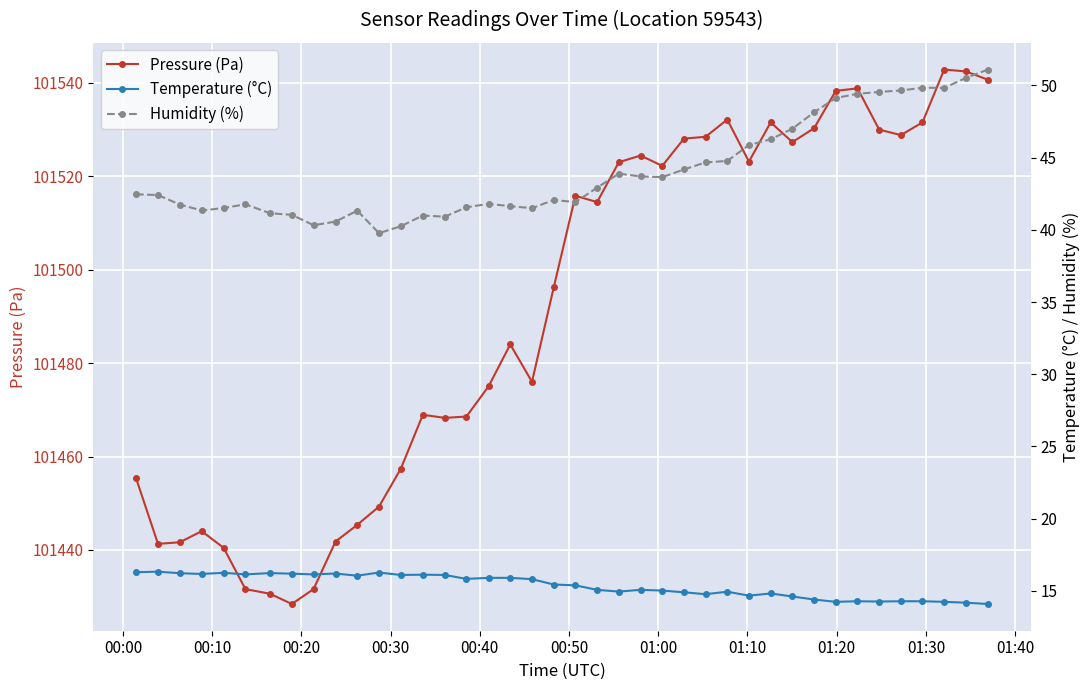

What is the sum of all Pressure (Pa) values?

4059670.2